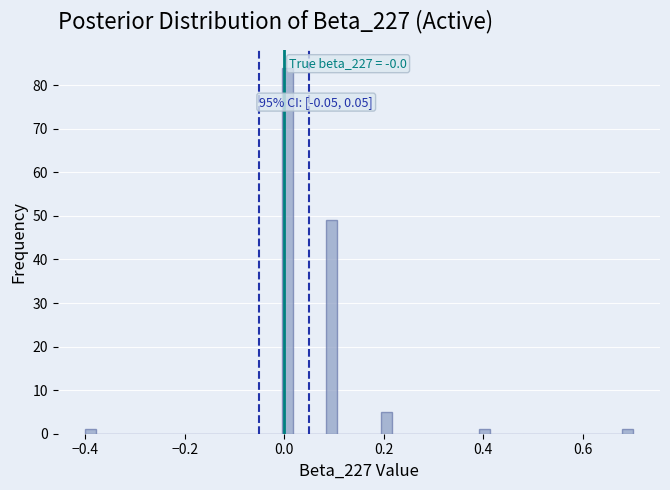

Read against the x-axis, roughly where is the centre of the tallest bar?

0.00